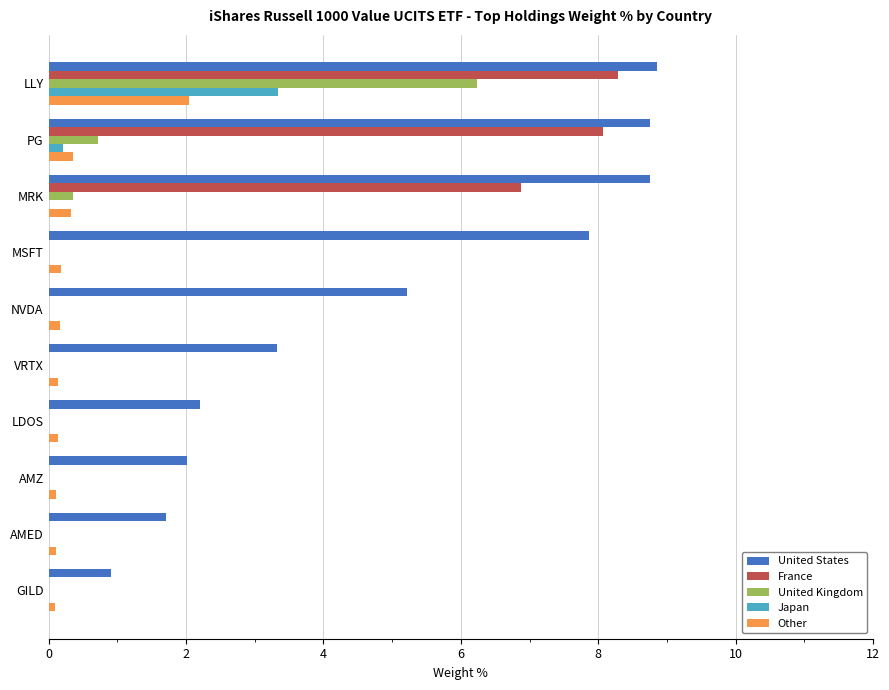

Which series has the largest total across all categories?

United States